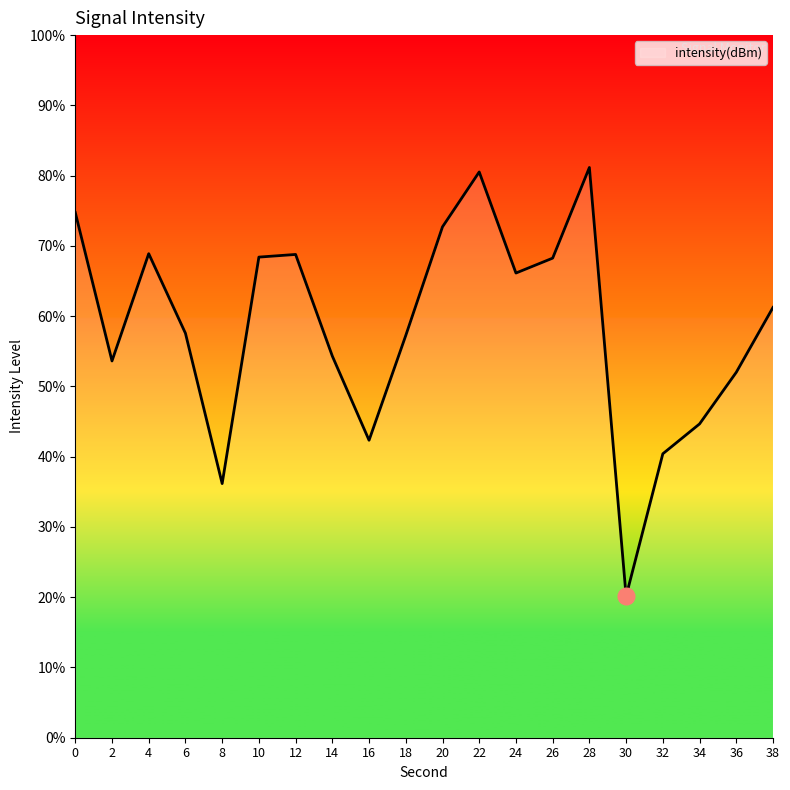

Approximately how many times larger is the value at 16 compared to 38?

0.7